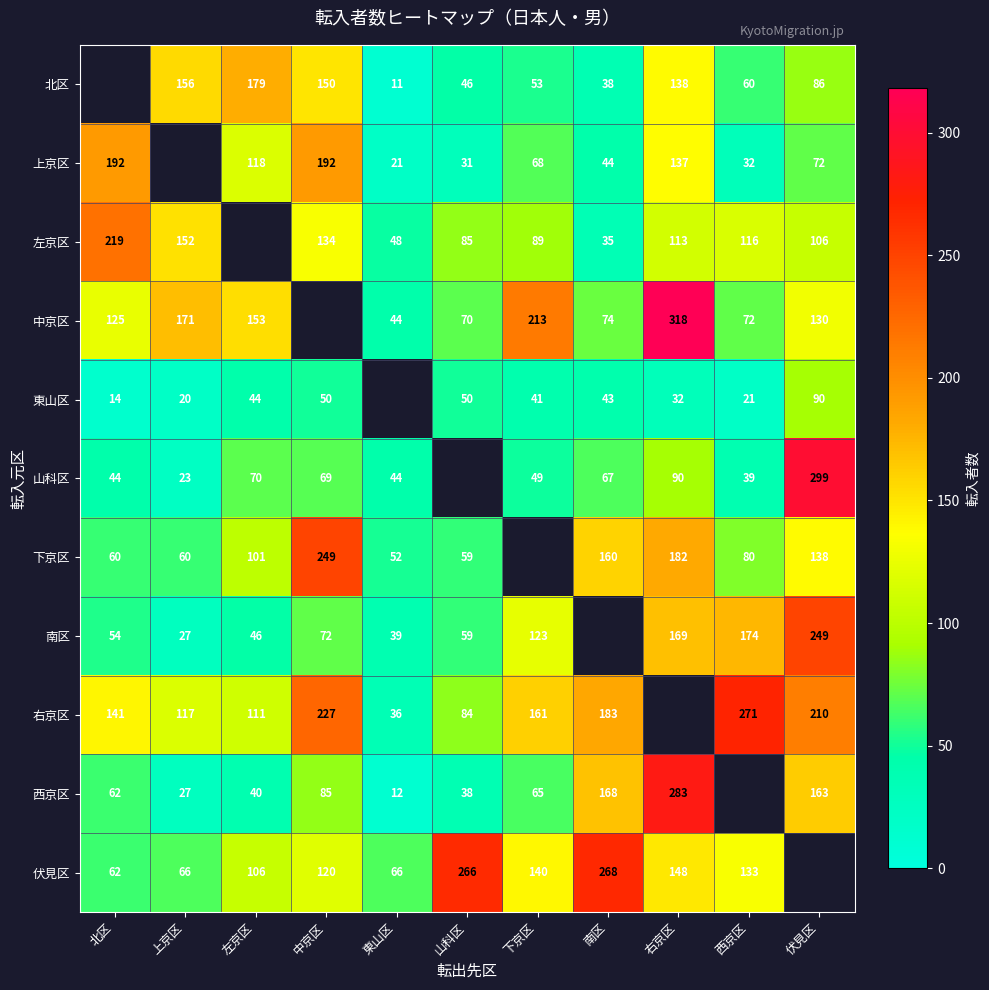

Between 伏見区 and 中京区, which is larger?

中京区